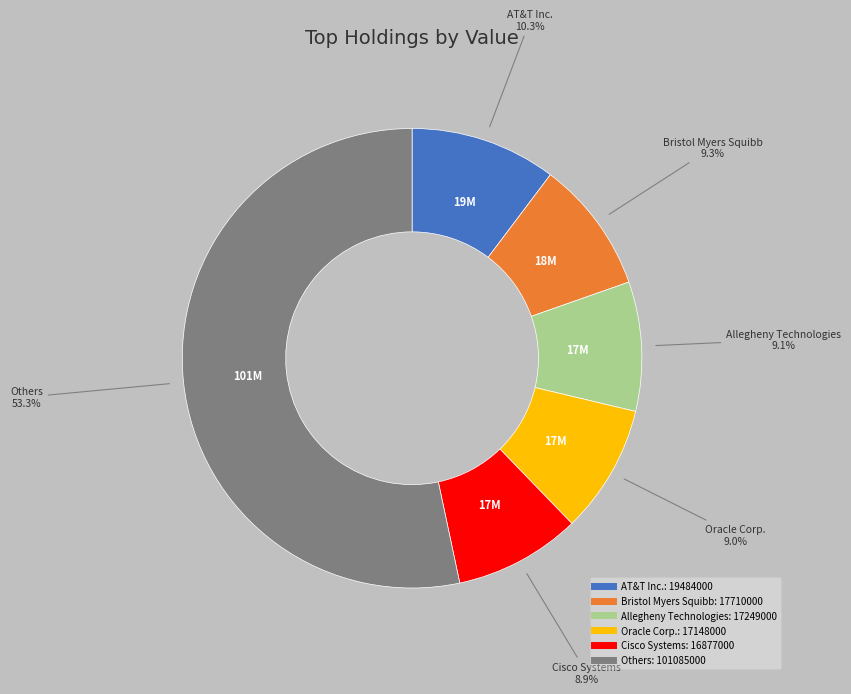

How many slices are in this pie chart?

6